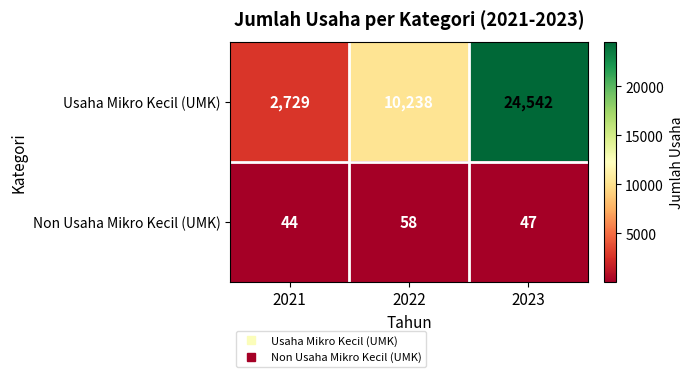

Reading left to right, transcribe all the data shown in this chart.

Usaha Mikro Kecil (UMK): 2729	10238	24542
Non Usaha Mikro Kecil (UMK): 44	58	47